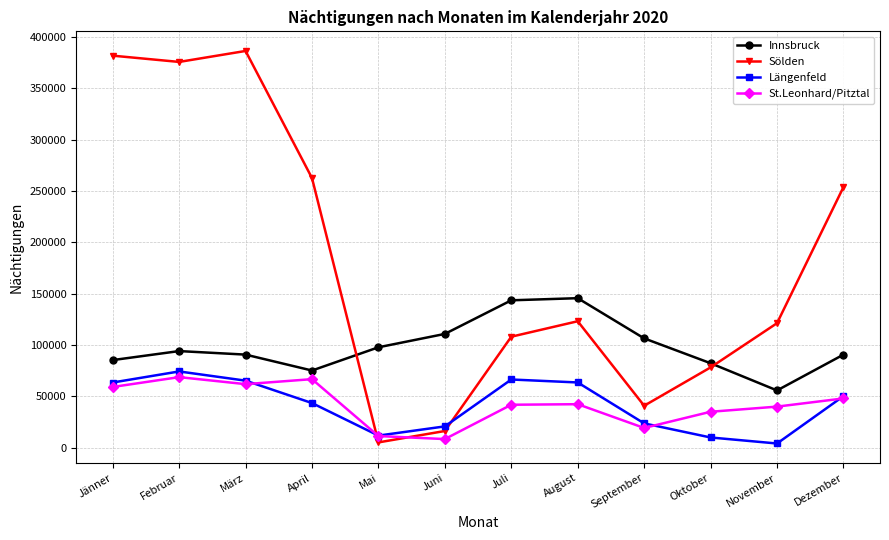

True or false: St.Leonhard/Pitztal and Innsbruck cross at least once.

False